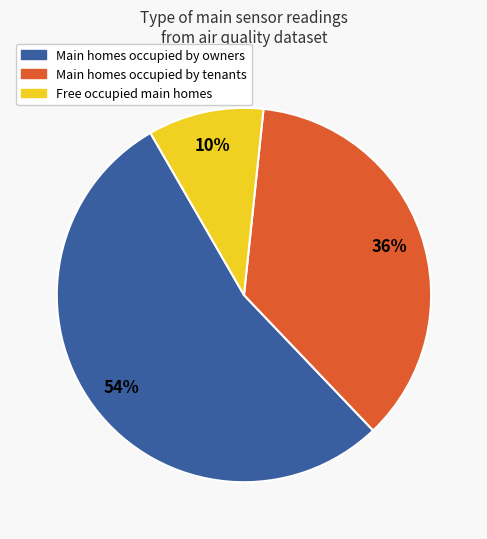

To the nearest percent, what percentage of the pie is Free occupied main homes?

10%